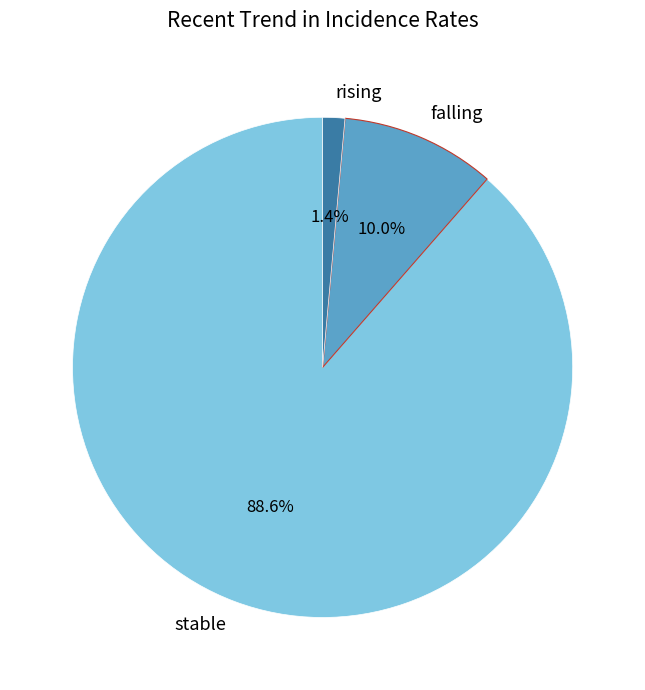

Is stable the majority of the pie?

Yes